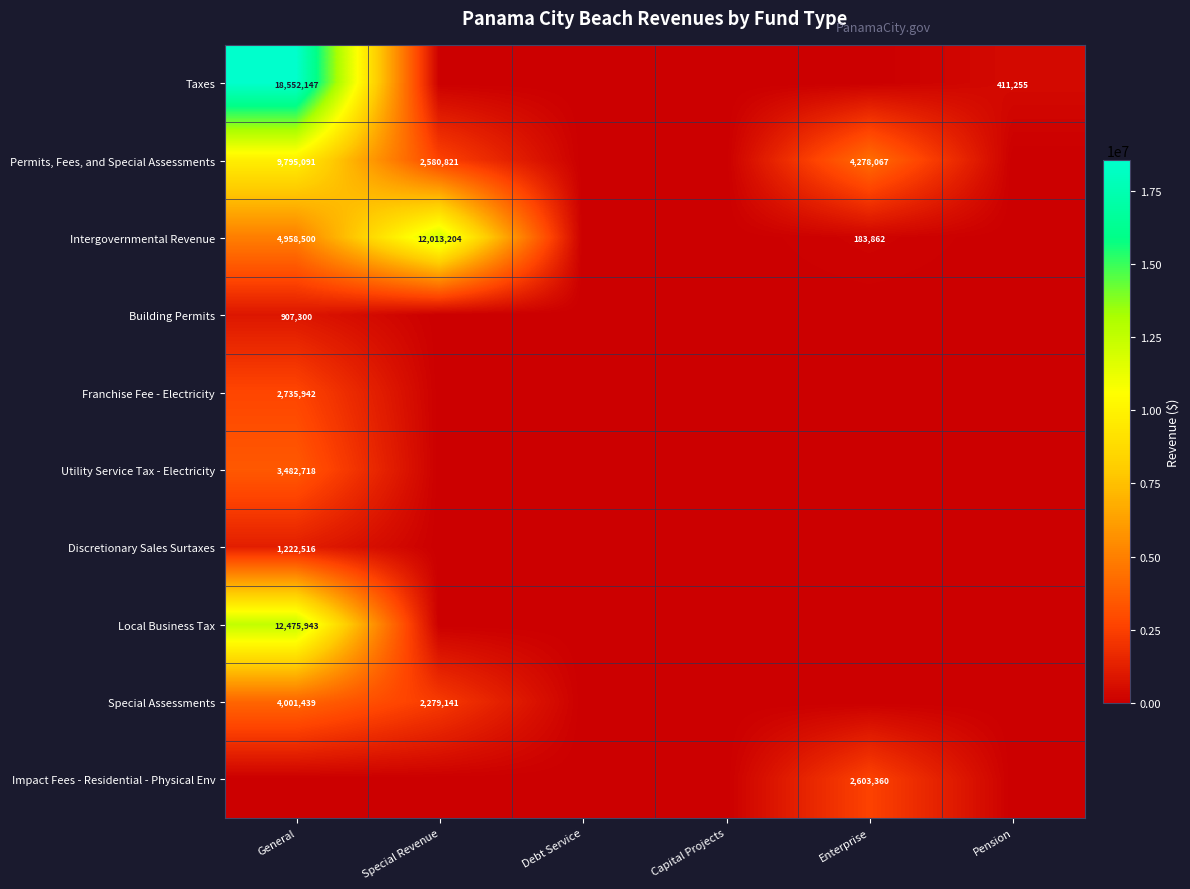

Is it true that Permits, Fees, and Special Assessments equals 4278067 at Enterprise?

True